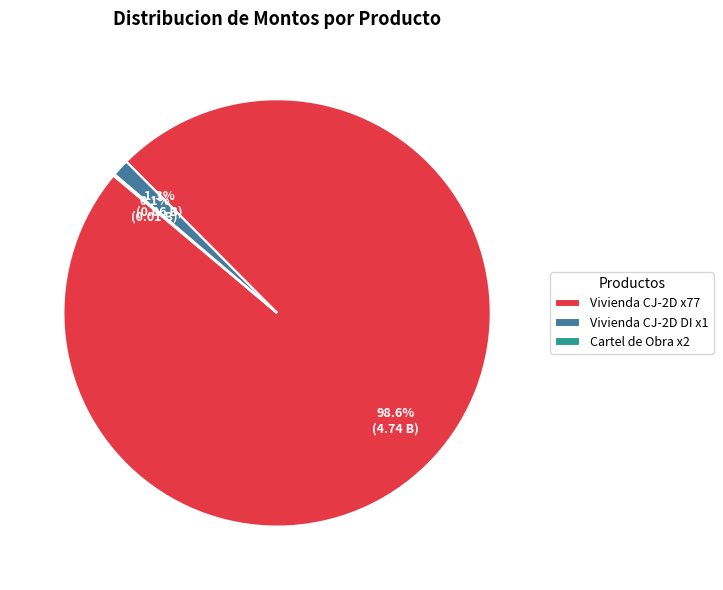

To the nearest percent, what is the difference between the largest and smallest slice percentages?

98%